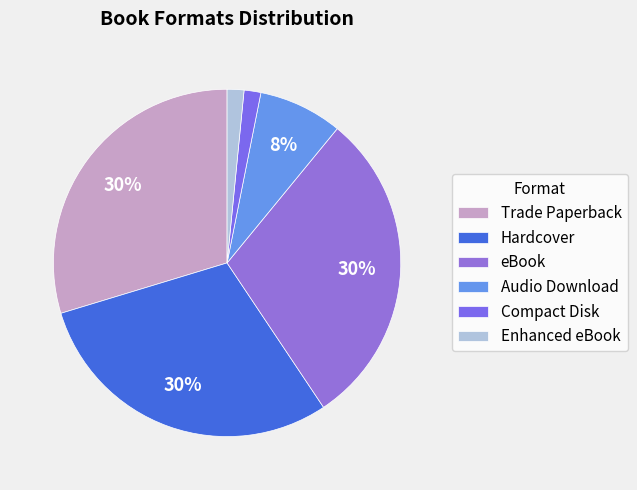

Does Audio Download represent more than half of the total?

No